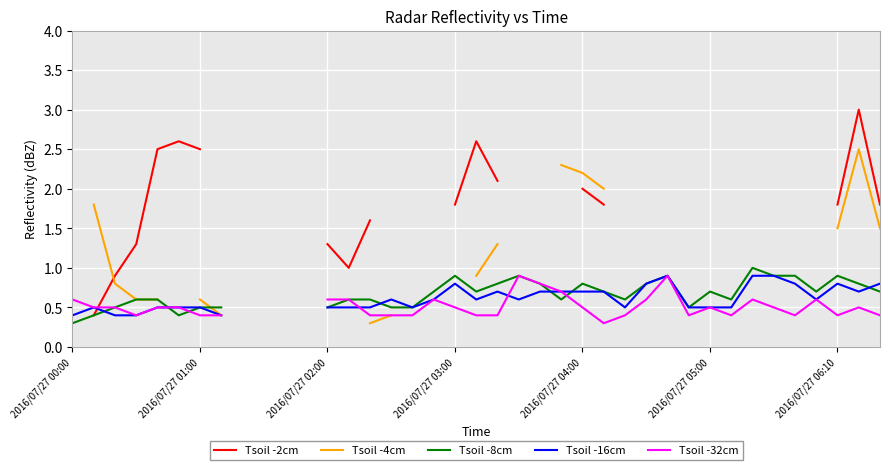

How many values in Tsoil -4cm are above zero?

16